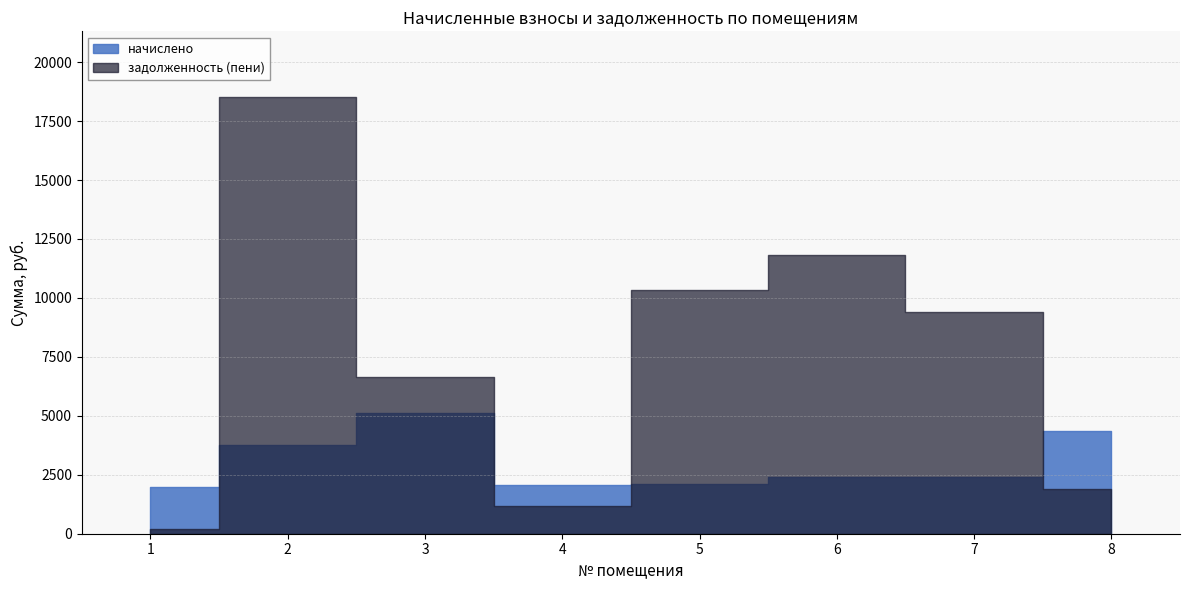

At which category is the sum across all series the highest?

2